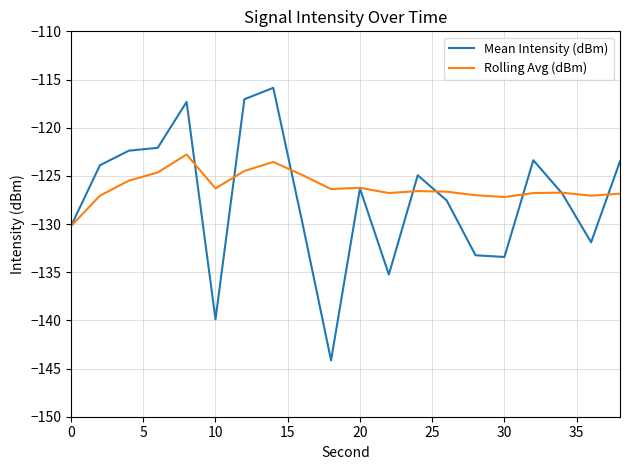

Rank the series by their maximum value, from lowest to highest.

Rolling Avg (dBm), Mean Intensity (dBm)